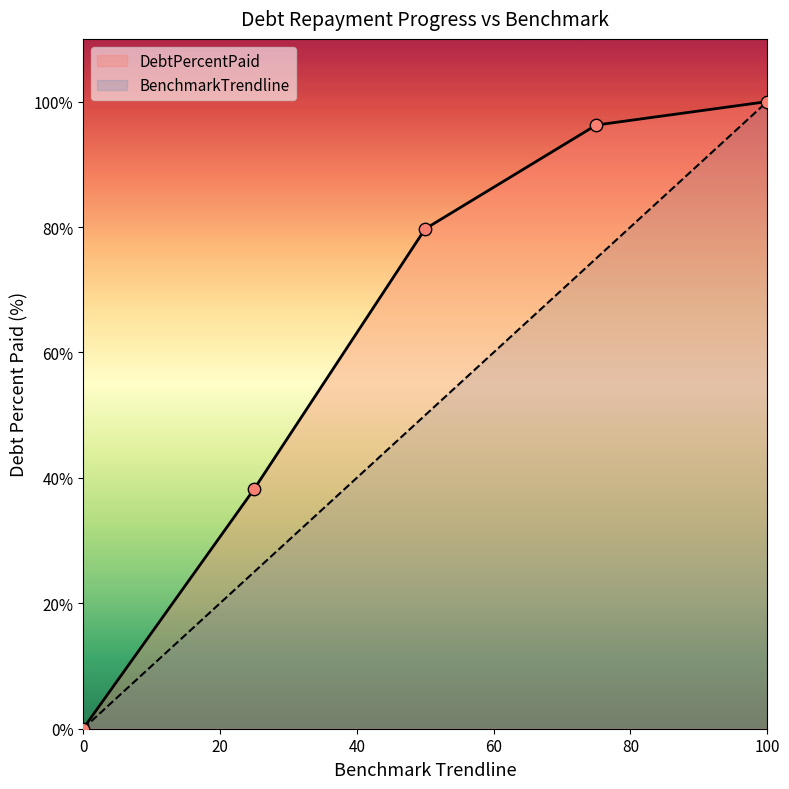

At which category is the sum across all series the highest?

100